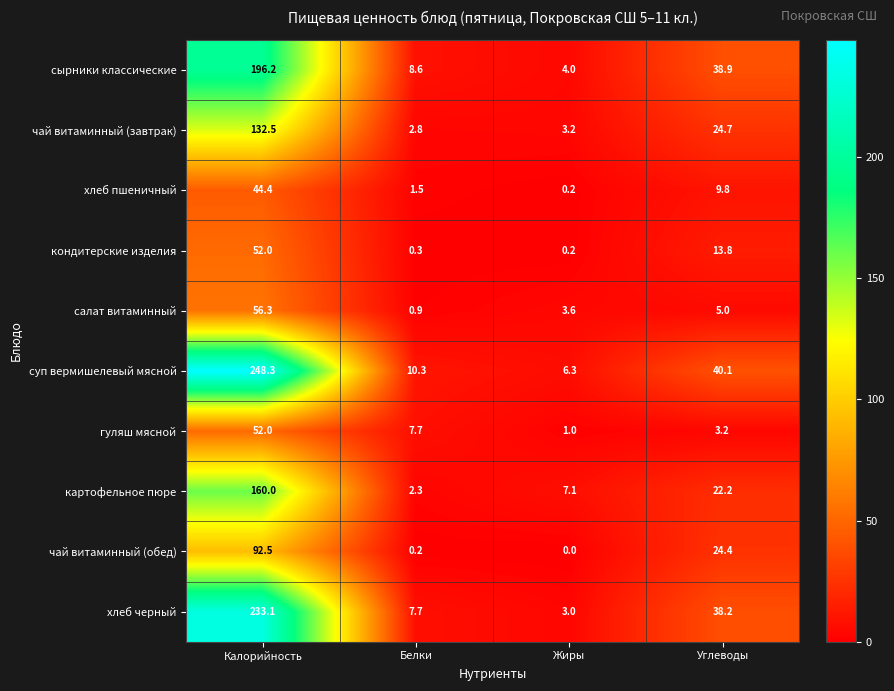

Is it true that картофельное пюре equals 22.2 at Углеводы?

True